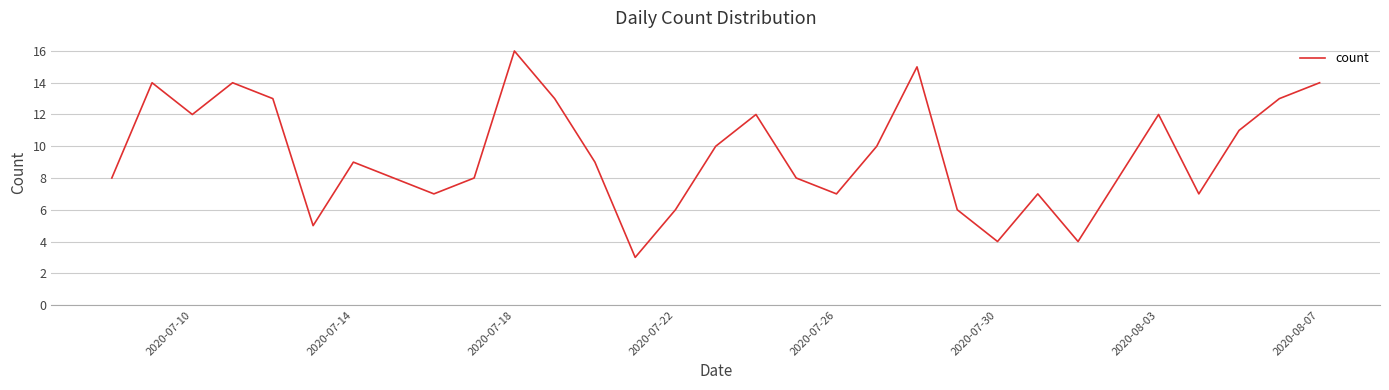

What is the minimum value shown in the chart?

3